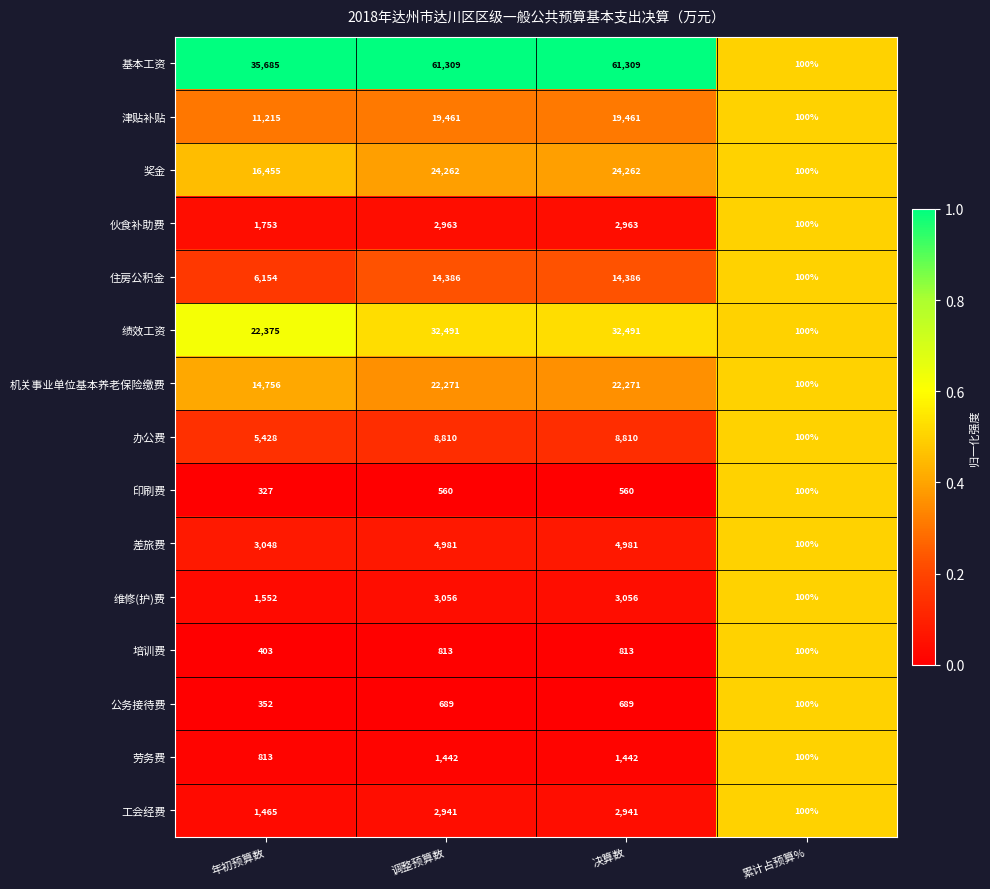

Which category has the lowest value in the 公务接待费 series?

累计占预算%